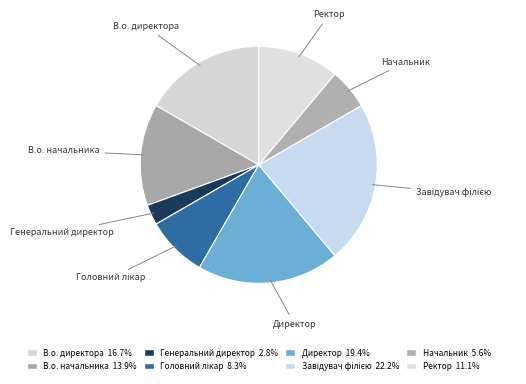

Combined, do Директор and В.о. директора account for over 50%?

No